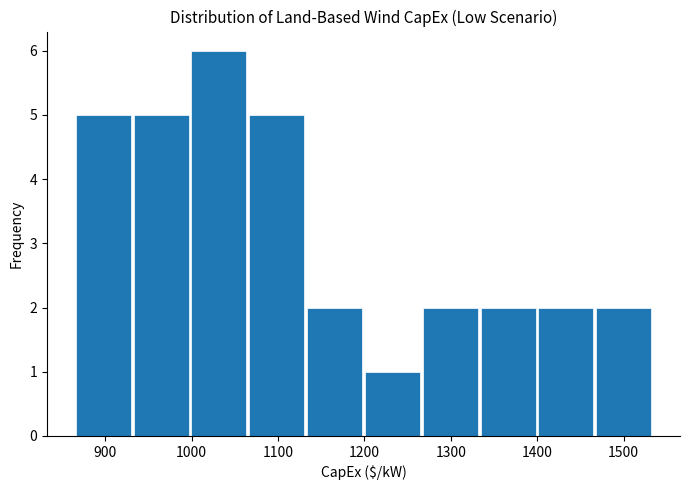

What is the height of the bar covering 1400 to 1470 on the x-axis? Neither the bar edges nor the heights are printed on the chart, so give them approximately, as read against the axes.

2